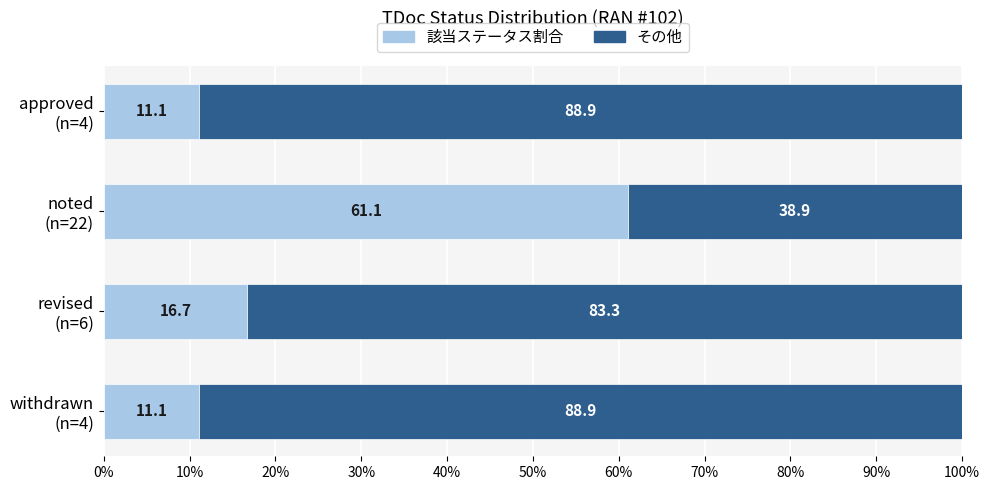

Which category has the highest value in the 該当ステータス割合 series?

noted
(n=22)